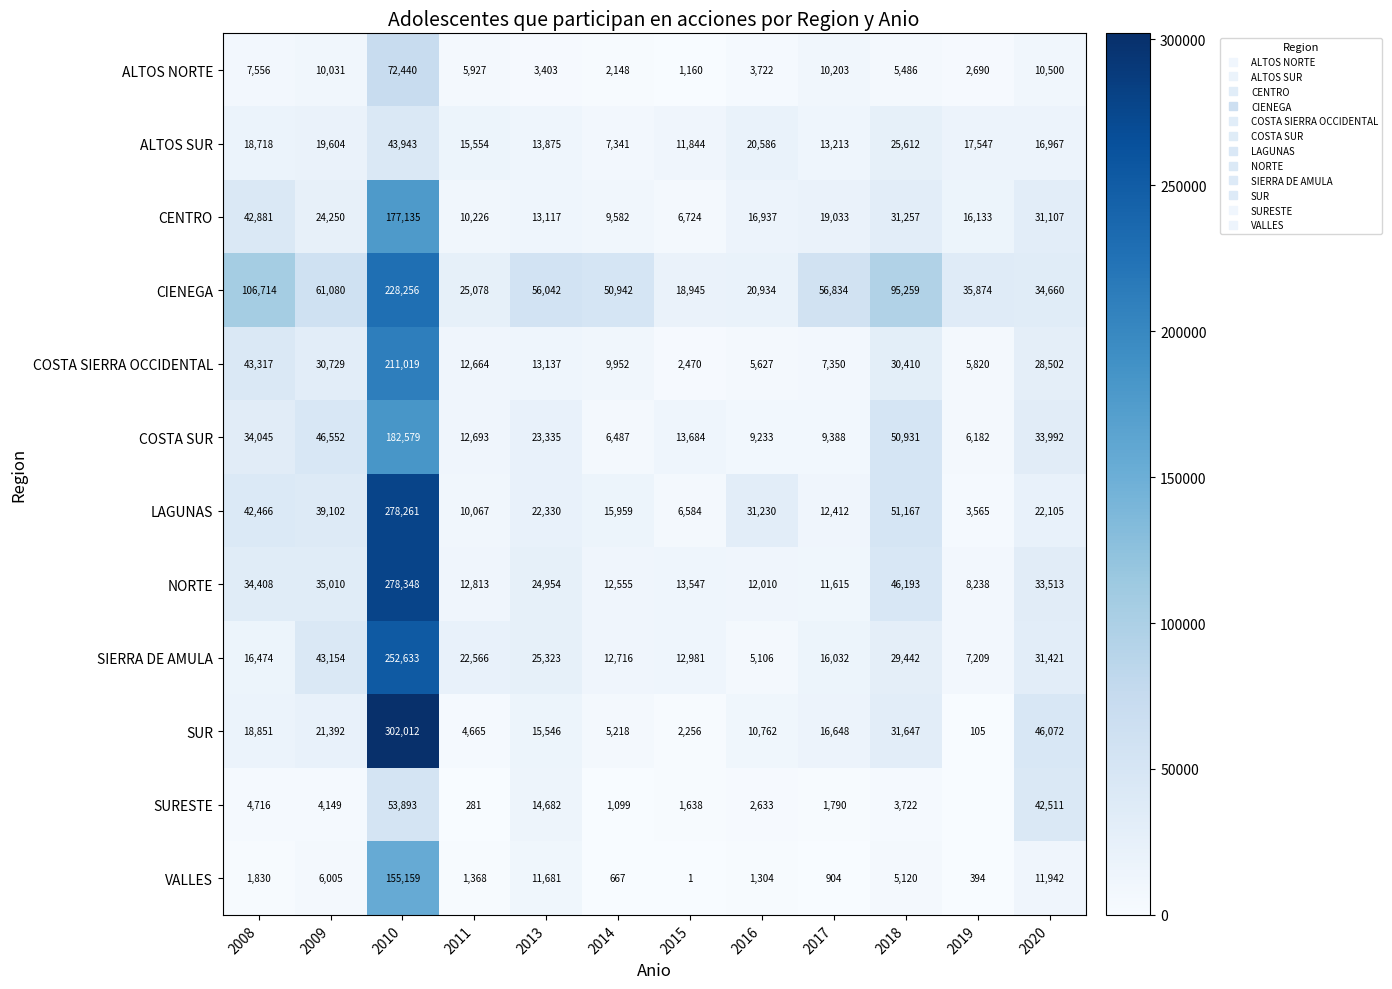

At which category is the sum across all series the highest?

2010